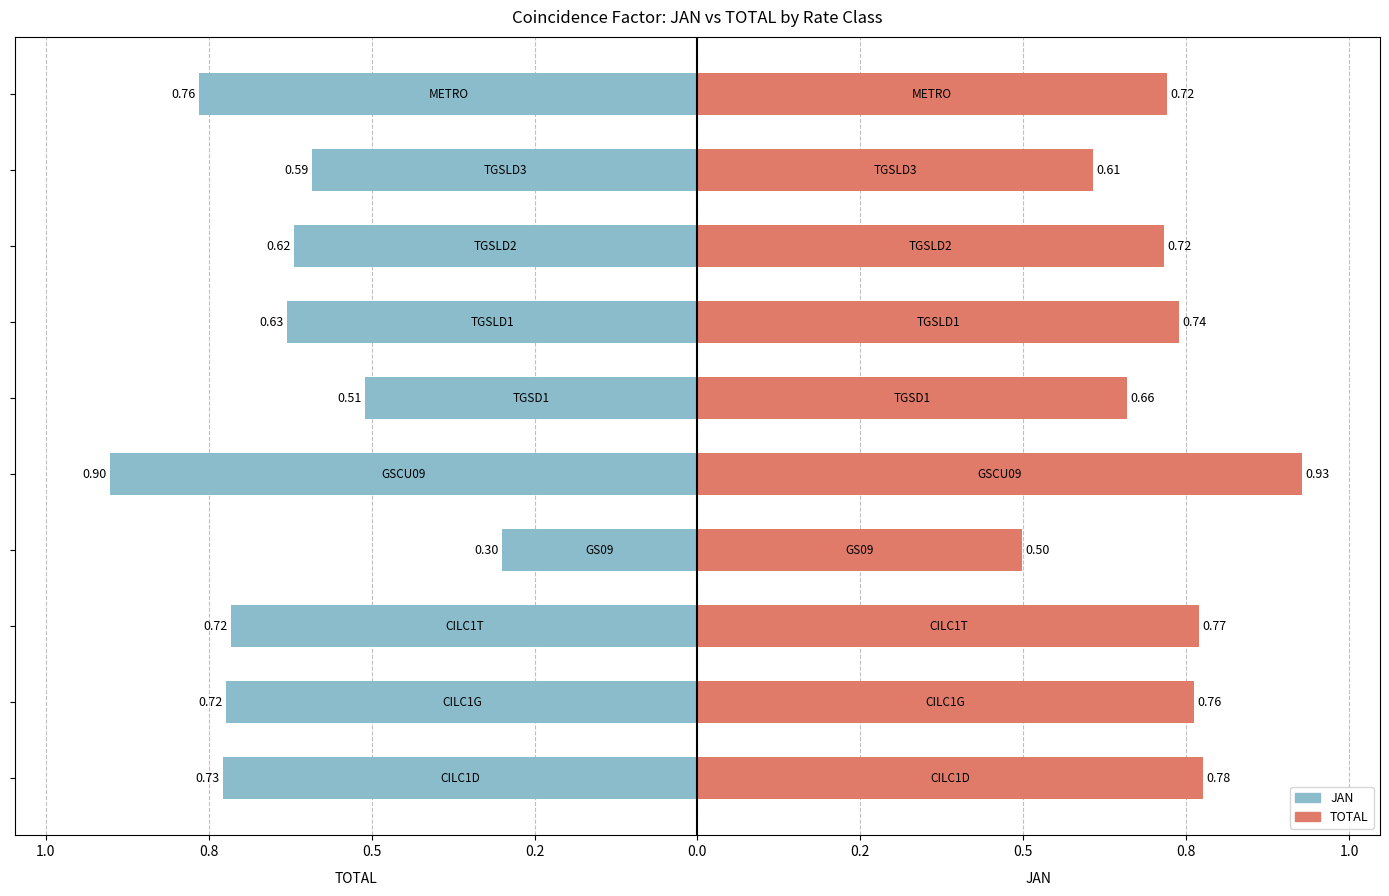

The TOTAL series shows 0.2 at 0.8. True or false?

False